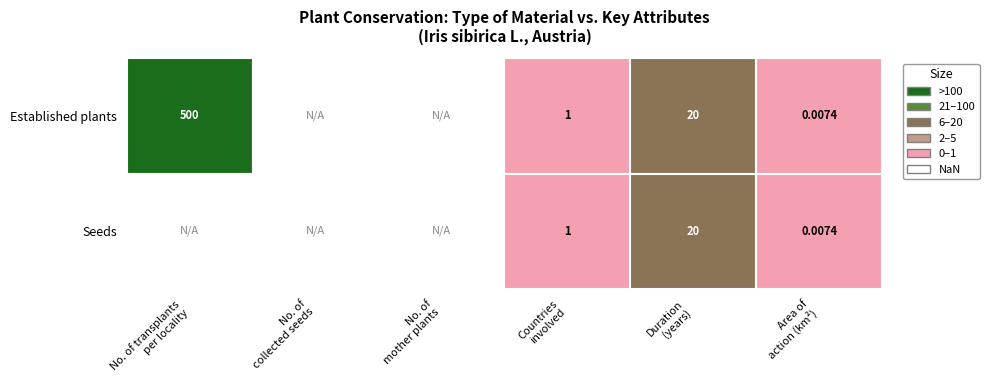

Between 2 and 3, which is larger?

2